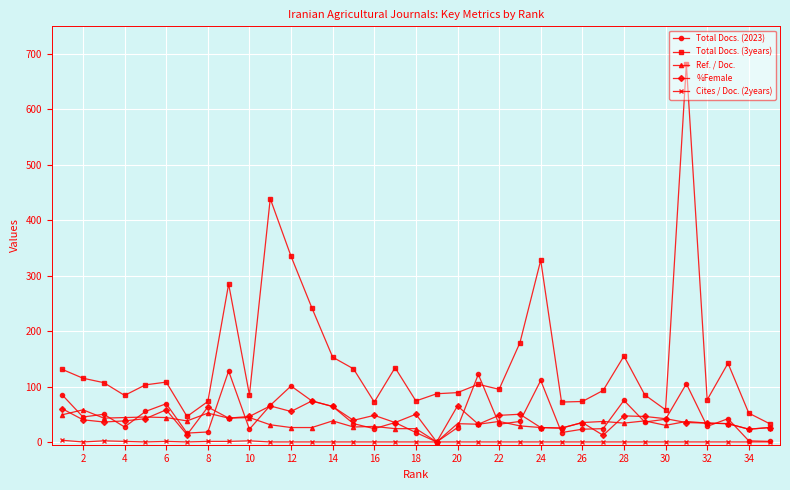

Which series has the largest total across all categories?

Total Docs. (3years)